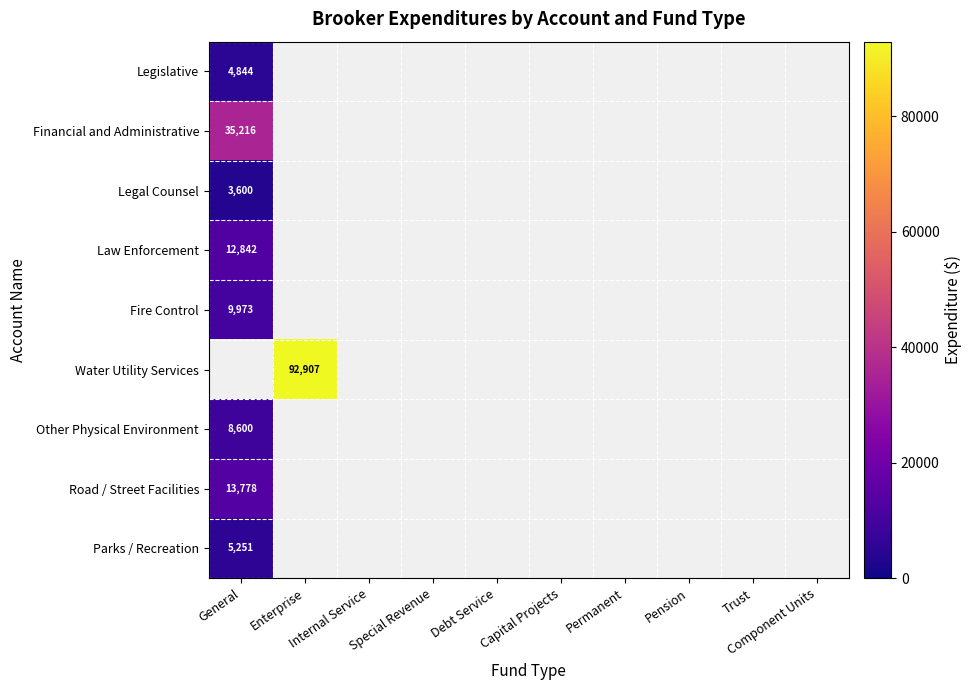

List the labels in order of Legislative value, largest first.

General, Enterprise, Internal Service, Special Revenue, Debt Service, Capital Projects, Permanent, Pension, Trust, Component Units